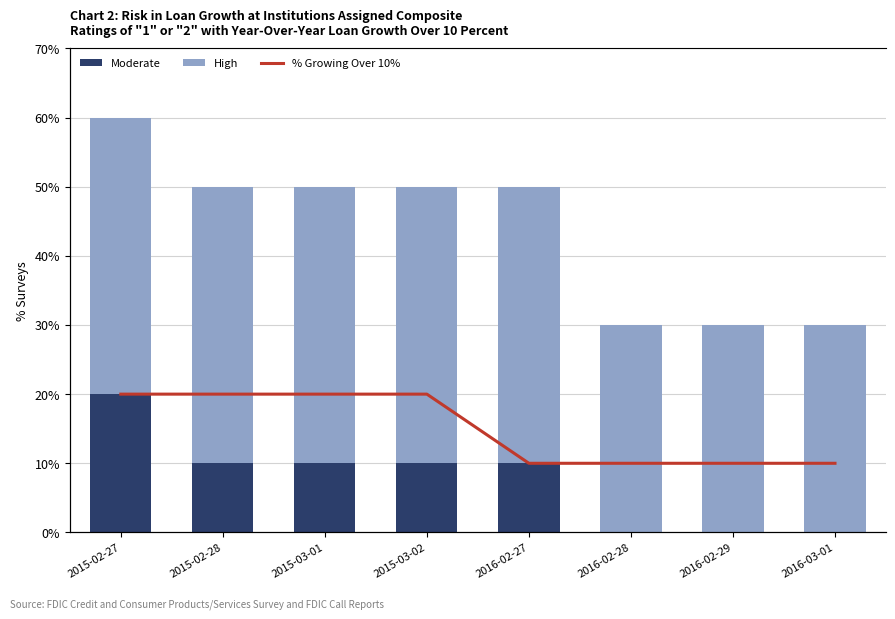

What is the difference between the second highest and second lowest values in the Moderate series?

1